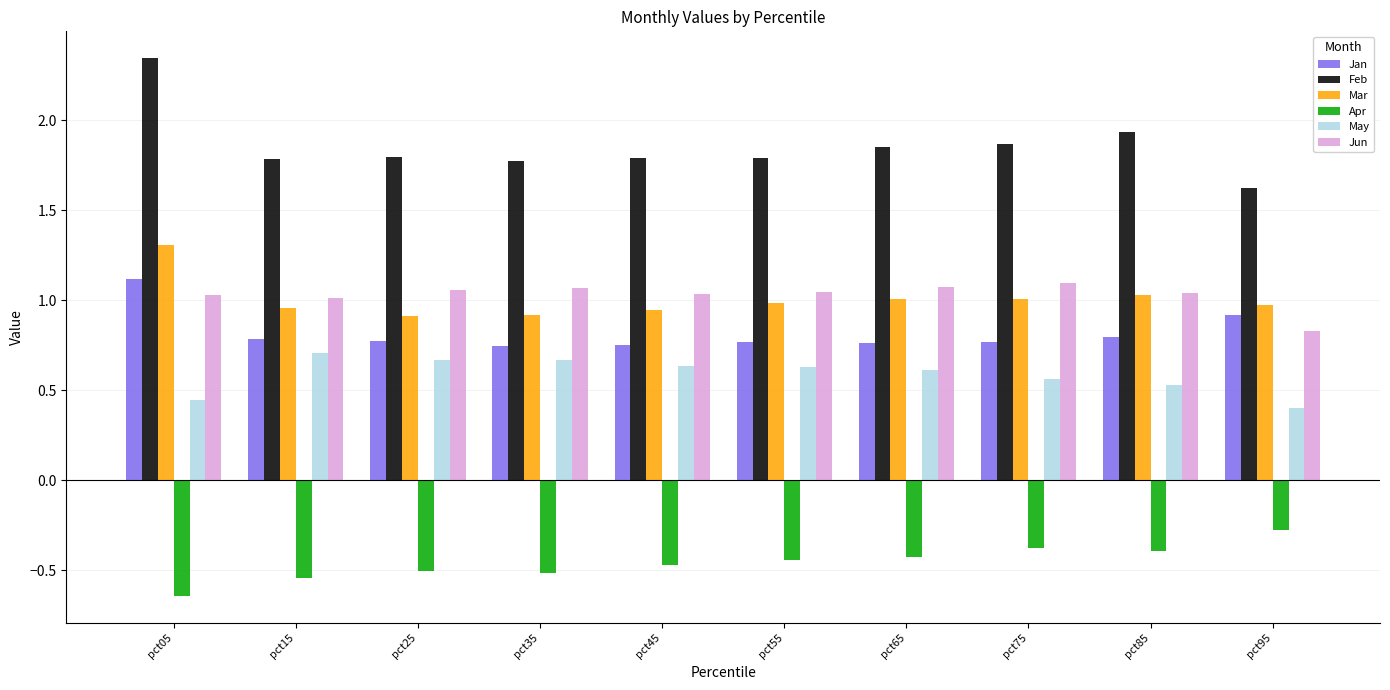

The Apr series shows -0.4 at pct85. True or false?

True